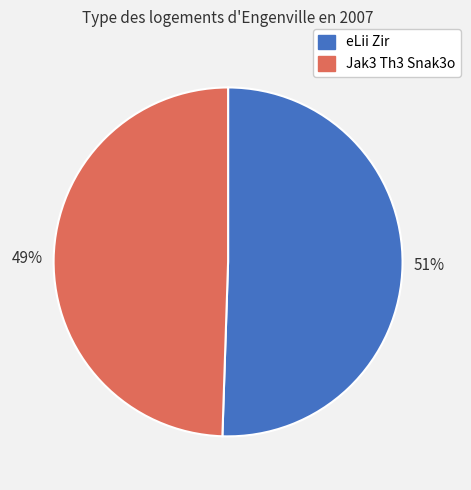

What percentage is the eLii Zir slice, to the nearest percent?

51%